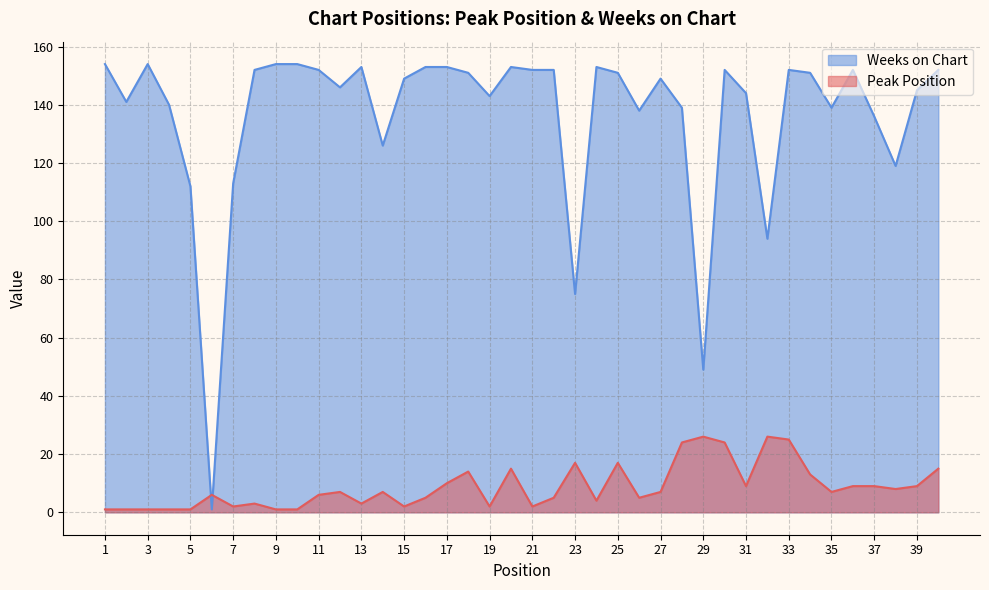

How many lines are shown in the chart?

2